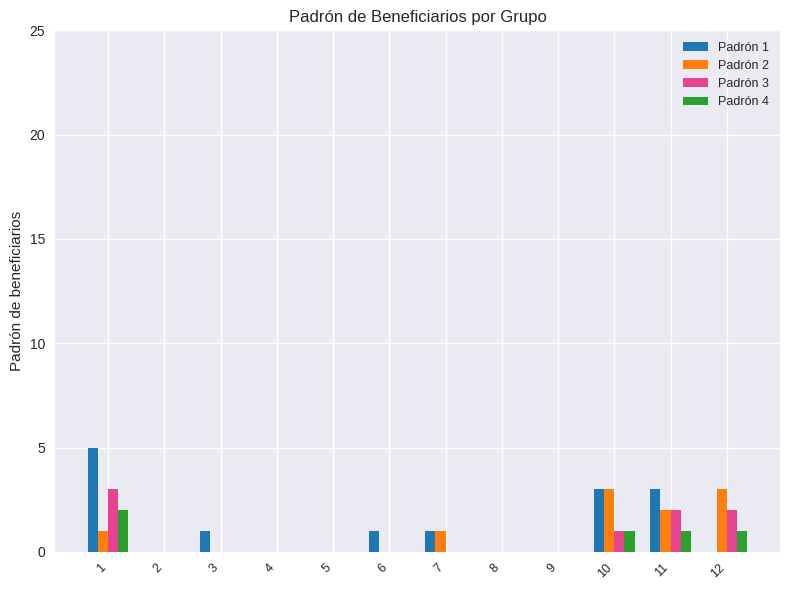

Is the value of Padrón 3 at 7 greater than the value of Padrón 2 at 7?

No